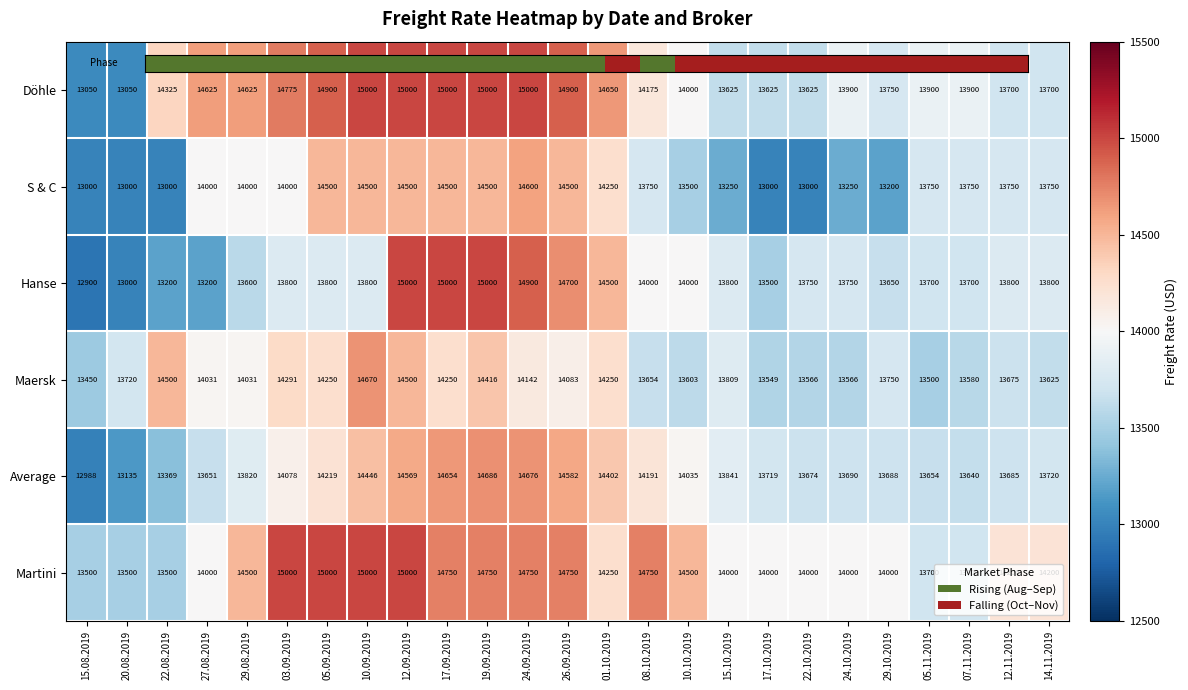

At which category is the sum across all series the highest?

12.09.2019